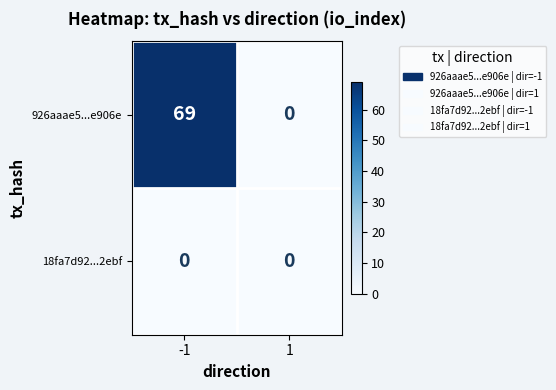

Between -1 and 1, which series saw the biggest shift?

926aaae5...e906e